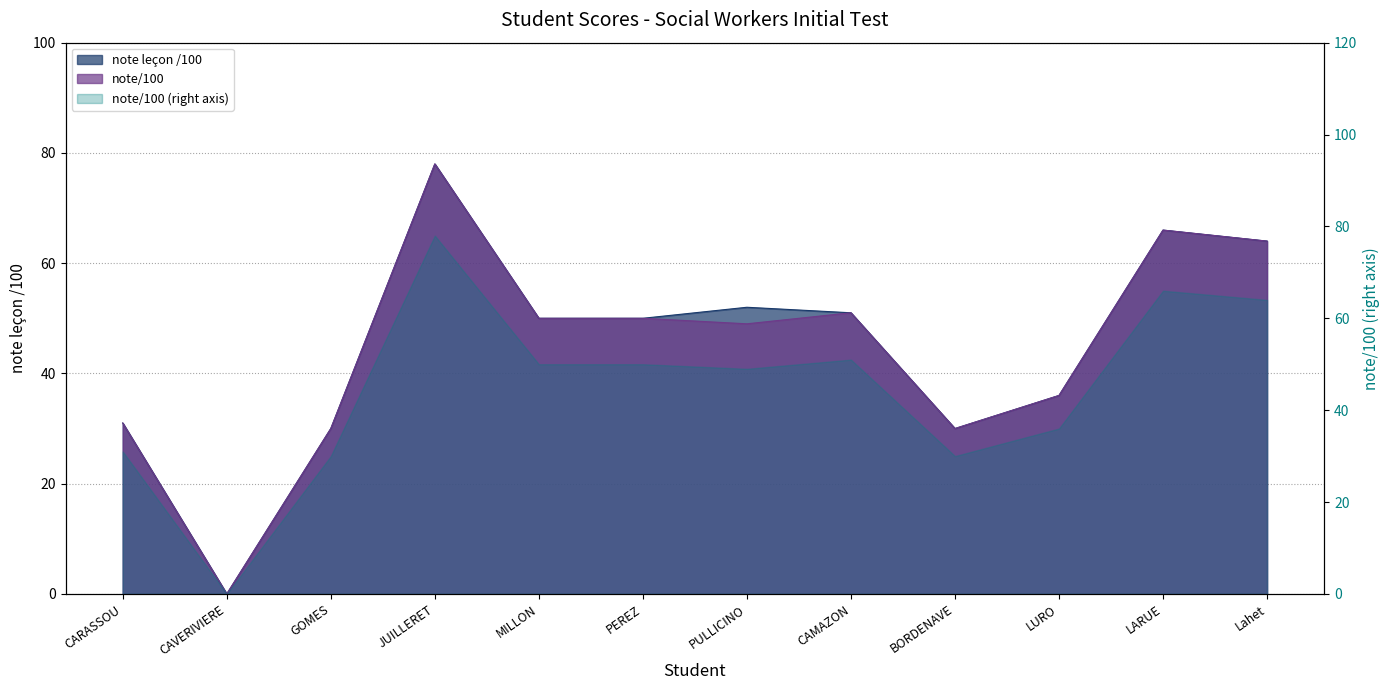

Reading right to left, transcribe all the data shown in this chart.

note leçon /100: 64	66	36	30	51	52	50	50	78	30	0	31
note/100: 64	66	36	30	51	49	50	50	78	30	0	31